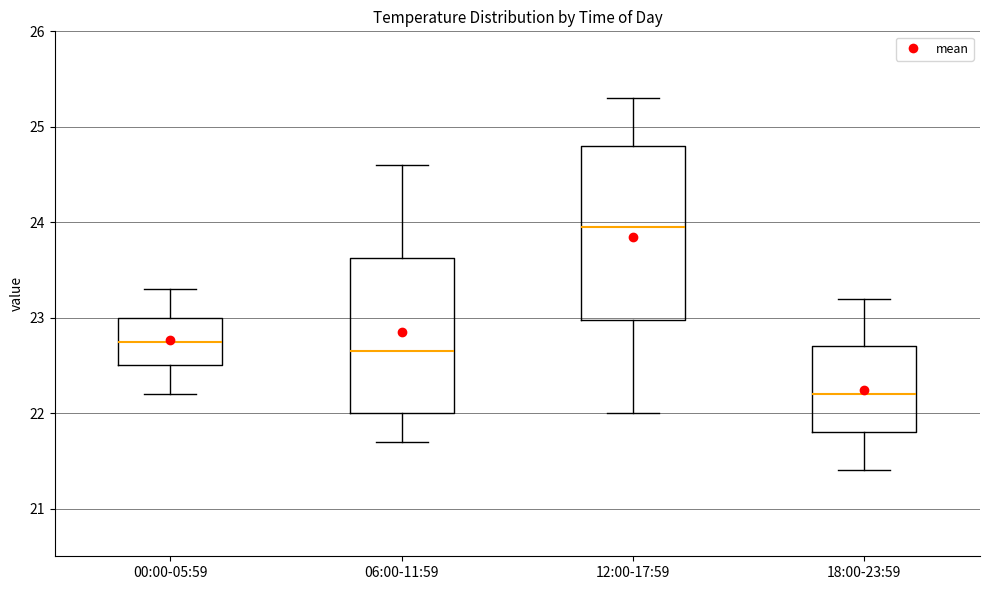

Which box has the highest median line?

12:00-17:59